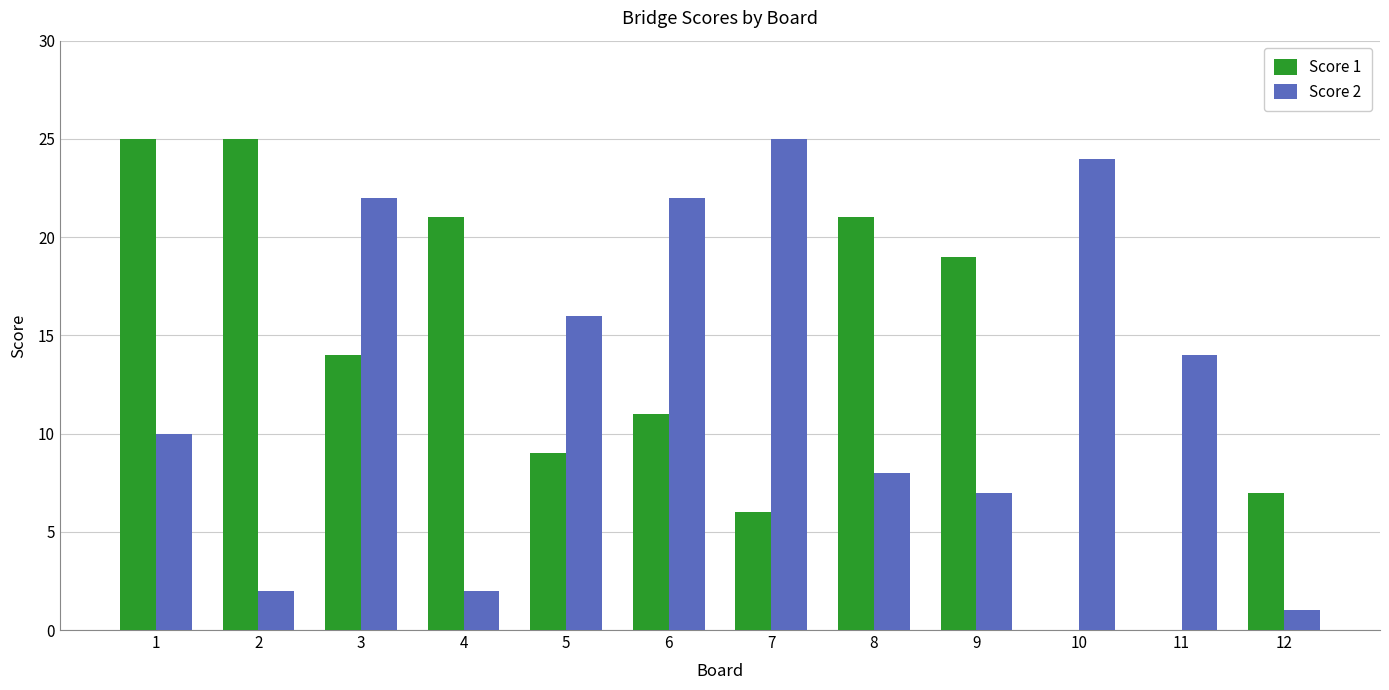

Is the value of Score 2 at 9 greater than the value of Score 1 at 9?

No